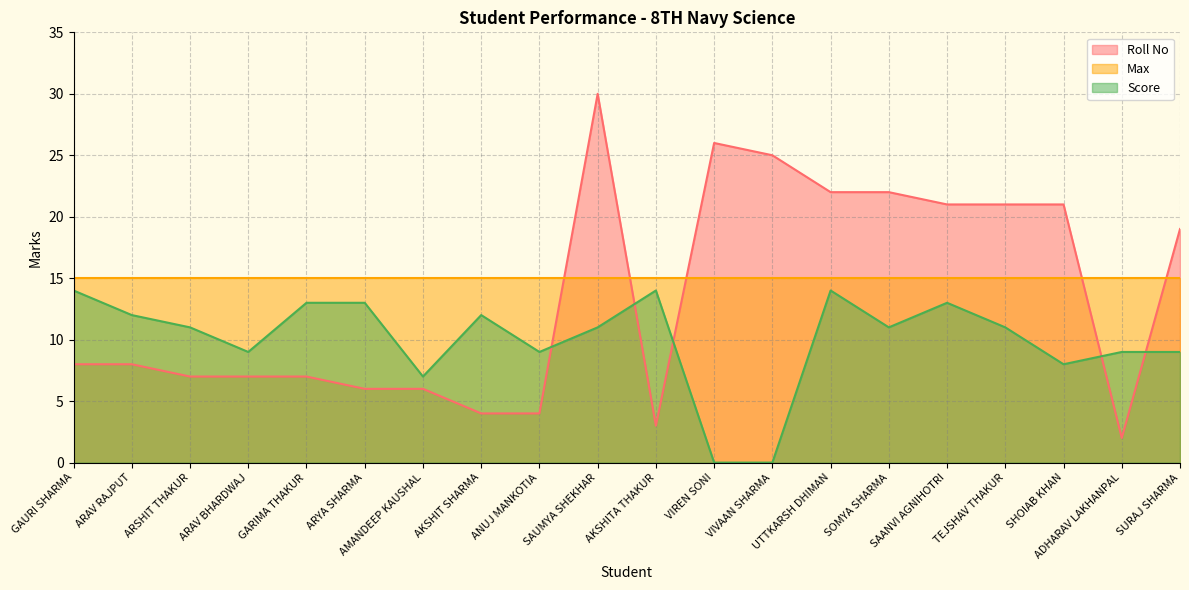

What are all the series names shown in the legend?

Roll No, Max, Score